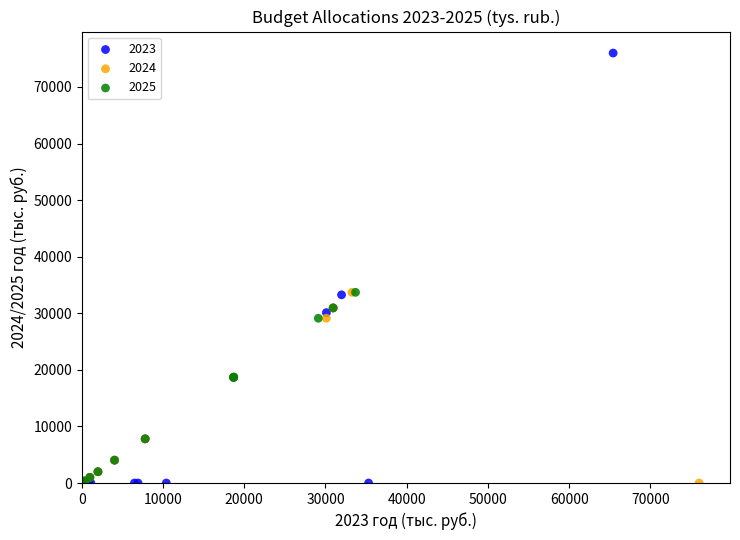

Which series has the largest Y range (max minus min)?

2023